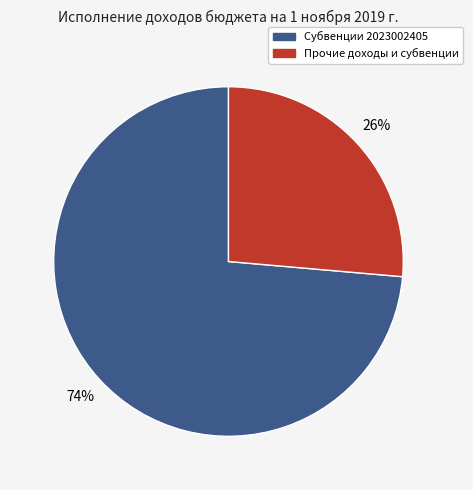

Is there a majority slice in this chart?

Yes